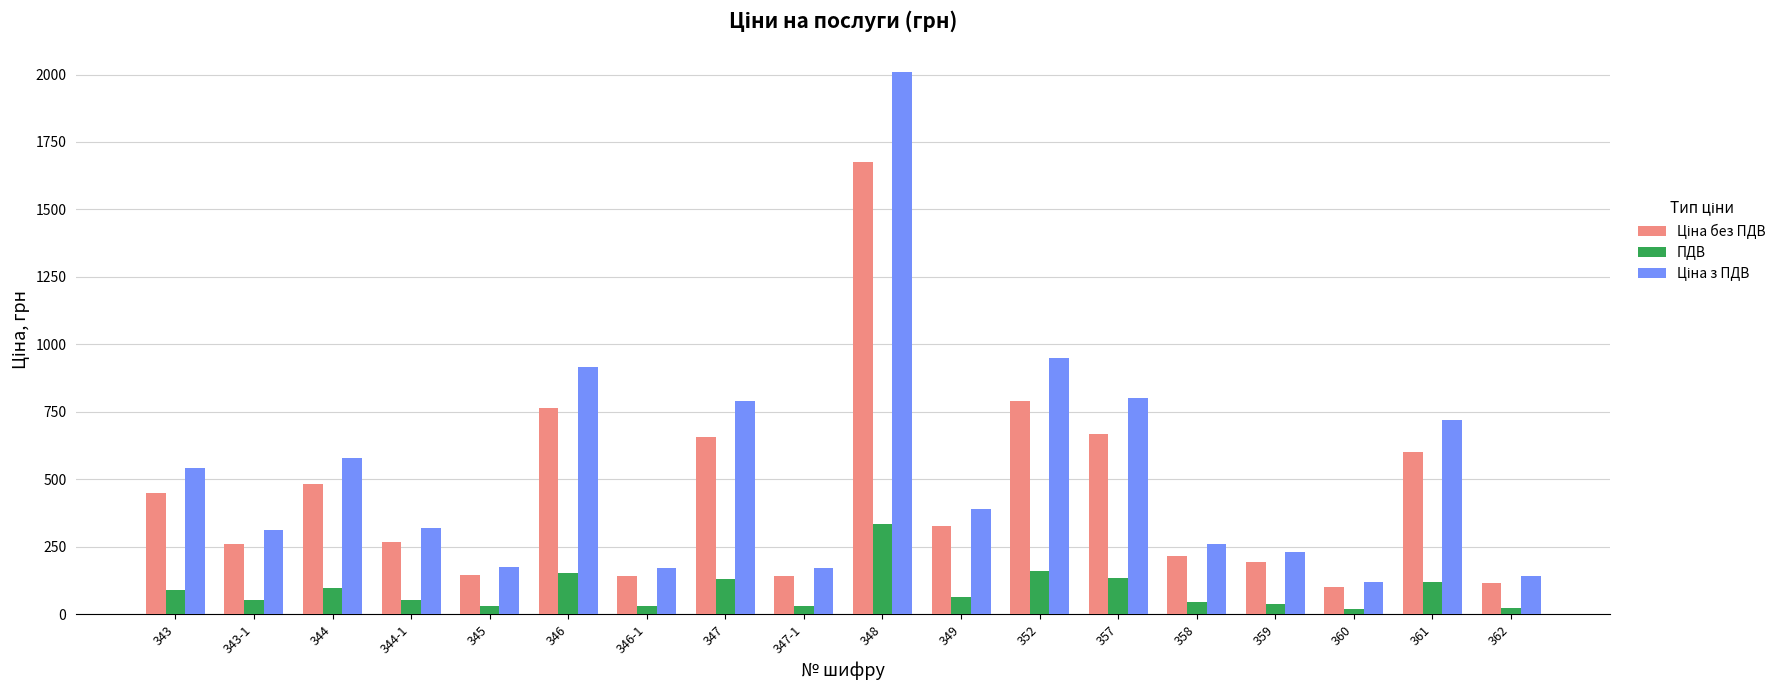

What is the difference between the maximum and second lowest values in the ПДВ series?

311.7